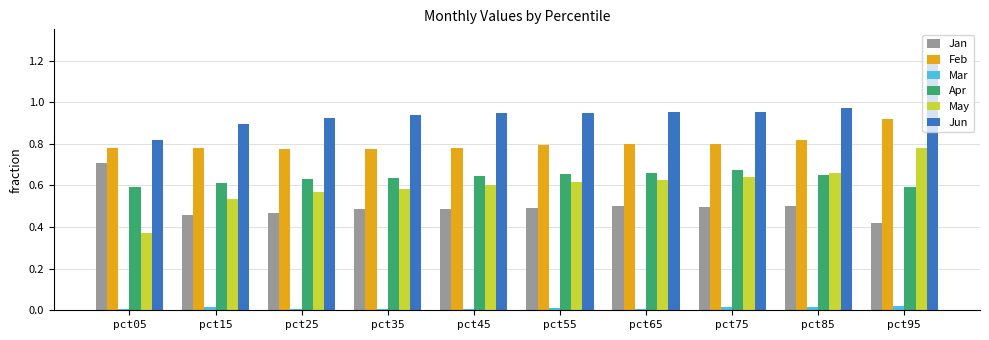

The value of May at pct75 is 1.0. True or false?

False